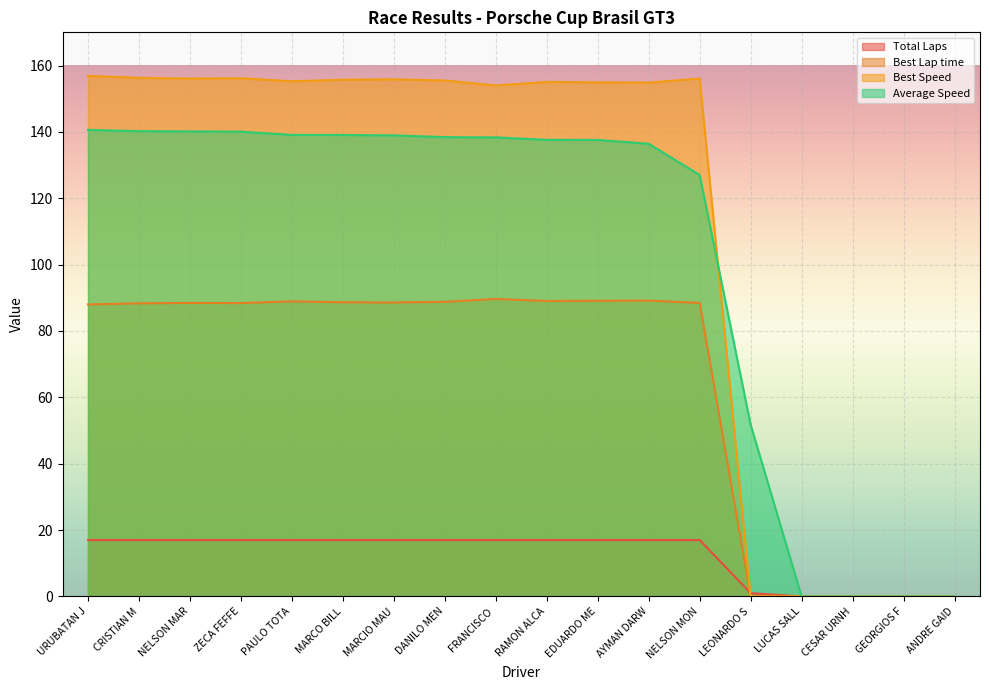

True or false: Best Speed has more than 1 points higher than both neighbors.

True